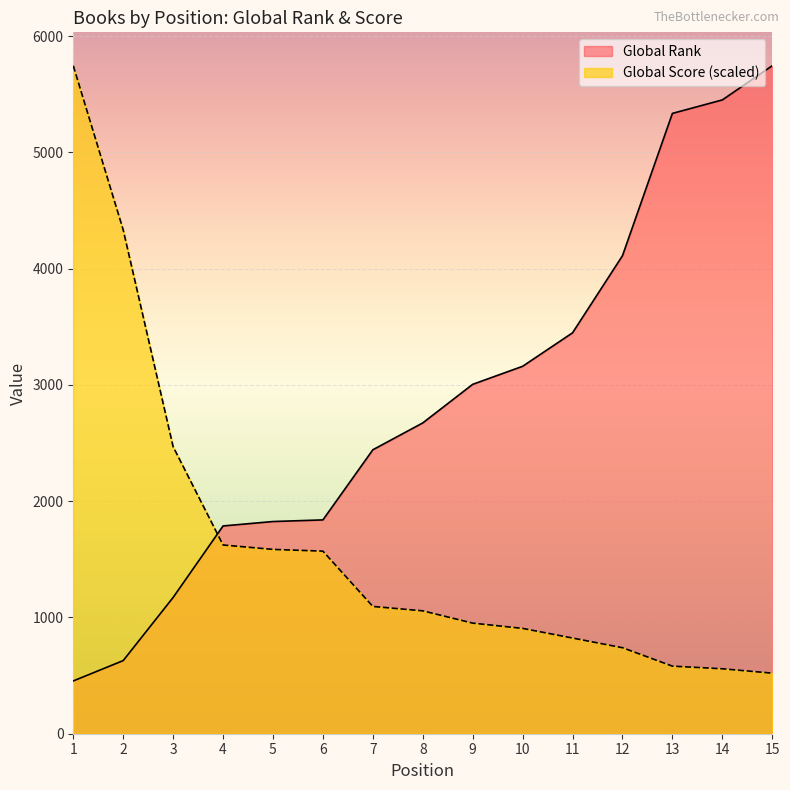

True or false: Global Score has more than 0 points higher than both neighbors.

False